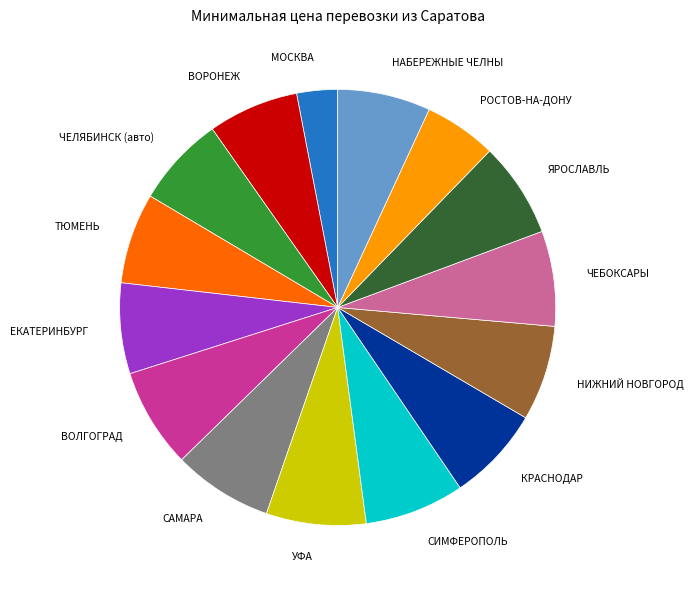

What is the ratio of the value at ВОЛГОГРАД to the value at ВОРОНЕЖ?

1.1